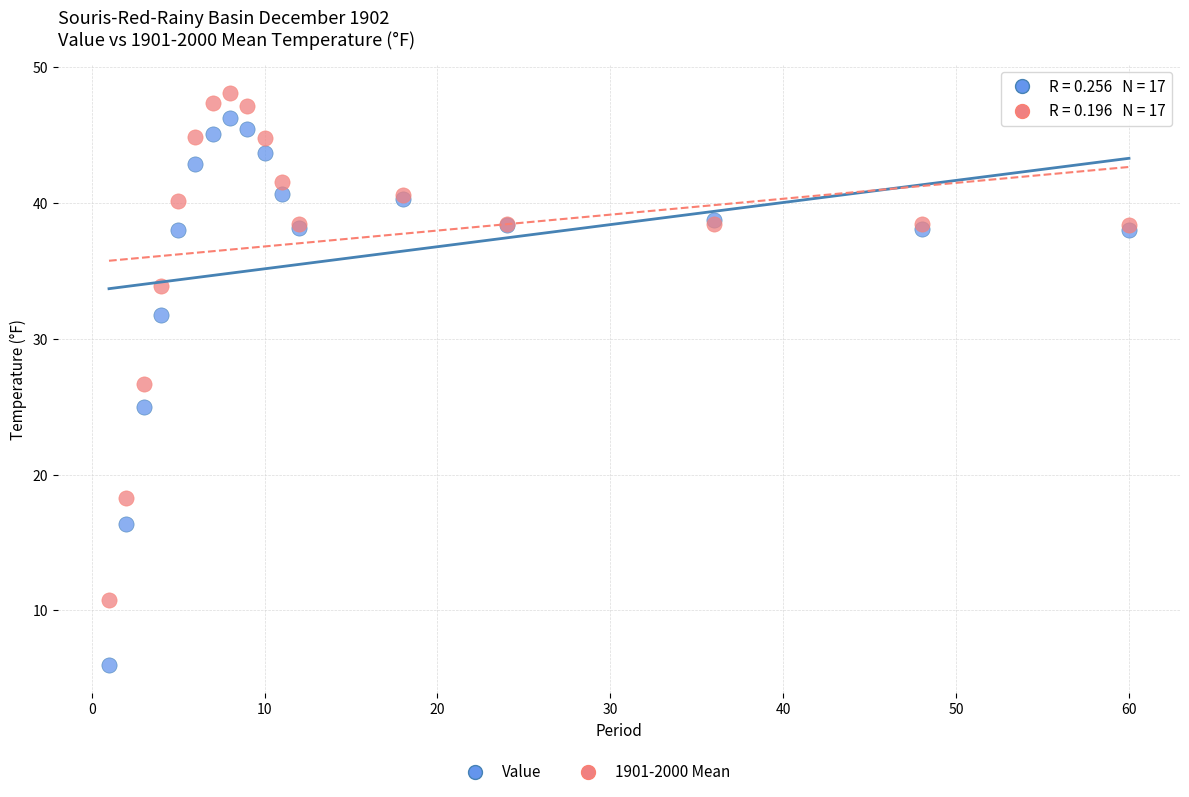

Which series contains the highest Y value?

1901-2000 Mean